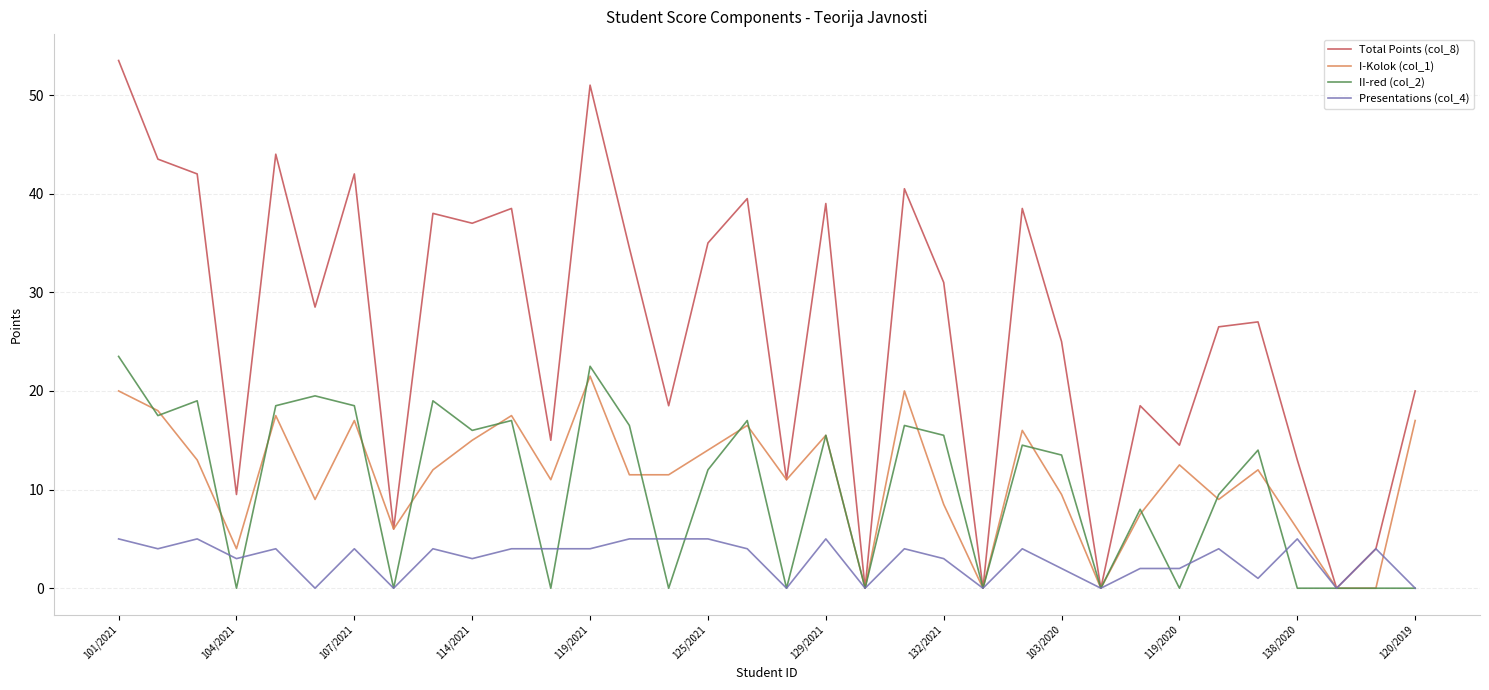

What is the average value of the I-Kolok (col_1) series?

11.2